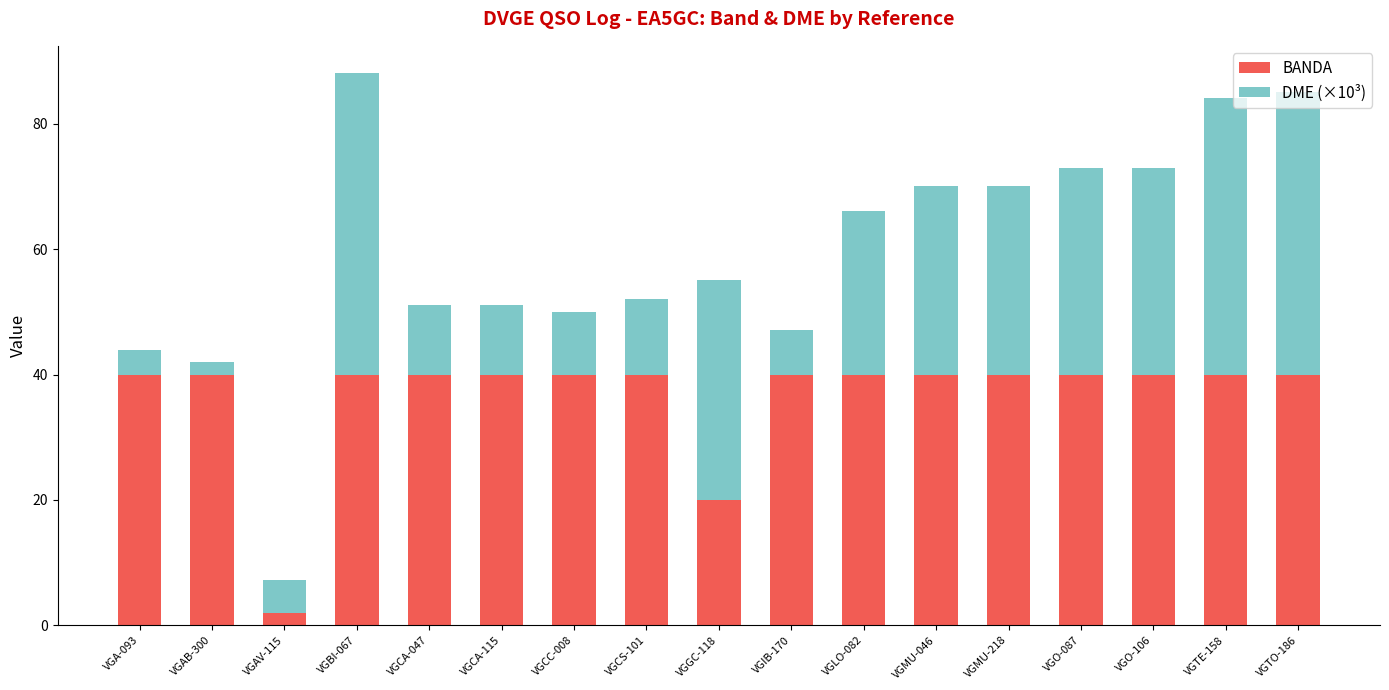

The value of BANDA at VGAV-115 is 2.0. True or false?

True